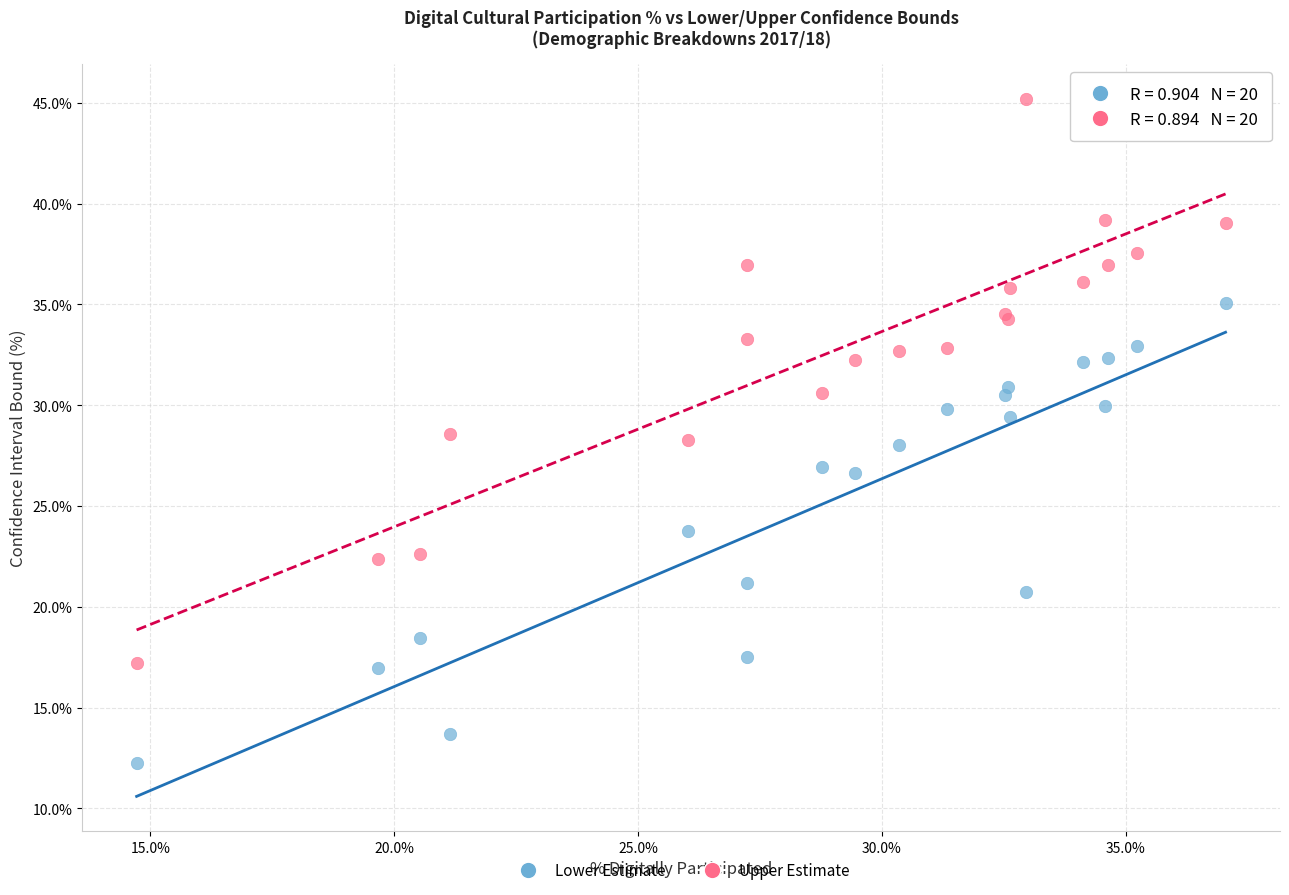

Which series has the widest spread of Y values?

Upper Estimate